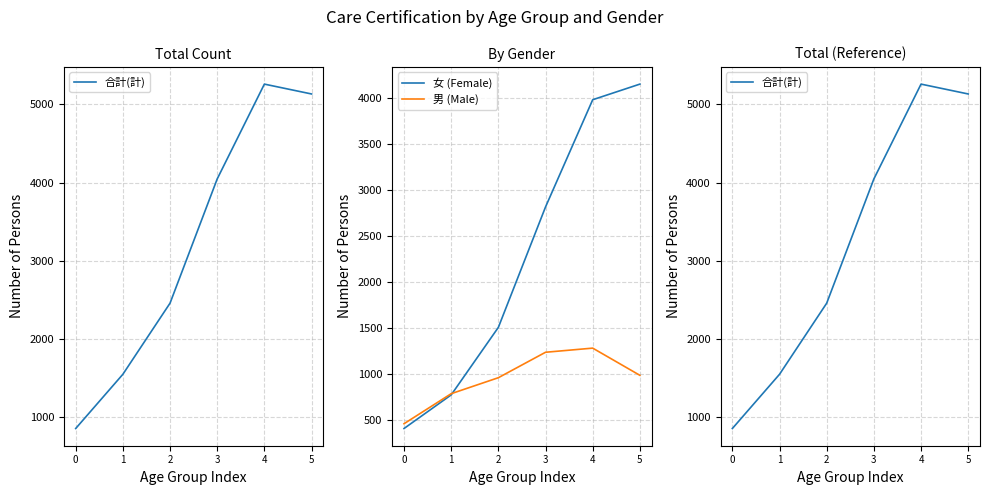

At 0, list the series in order from largest to smallest.

合計(計), 男 (Male), 女 (Female)